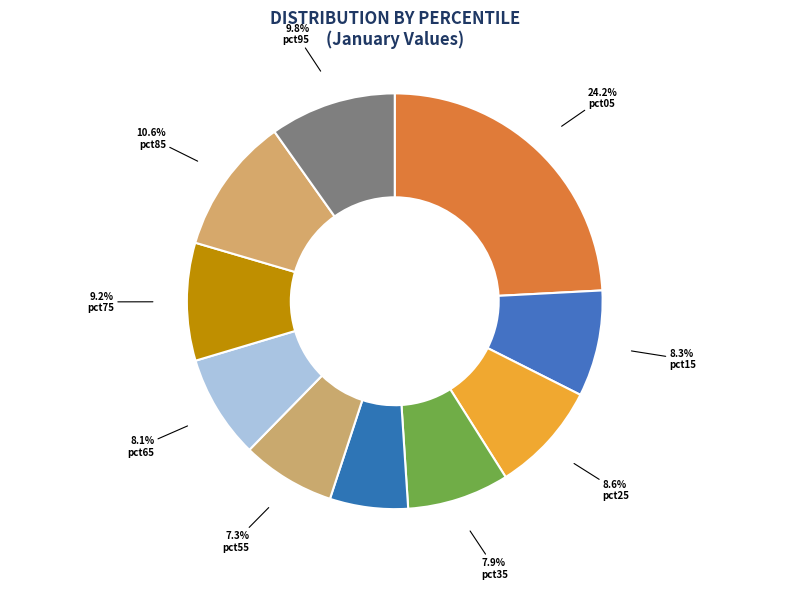

Is there any slice that represents more than half of the pie?

No